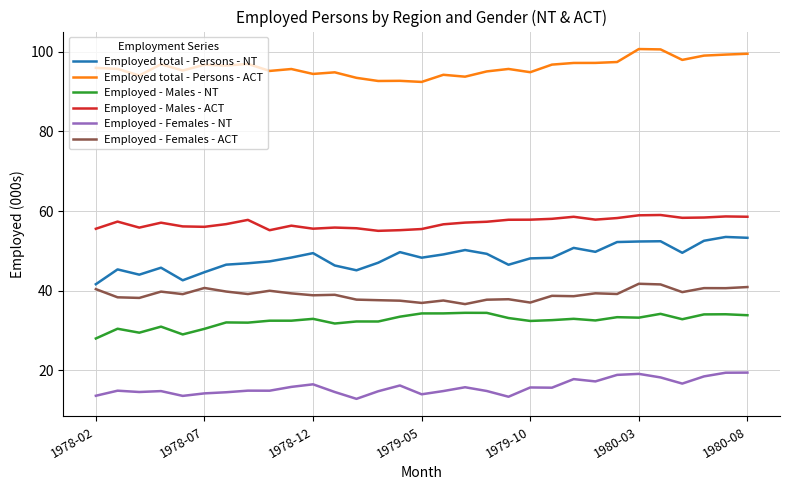

What is the difference between the second highest and second lowest values in the Employed - Males - NT series?

5.4